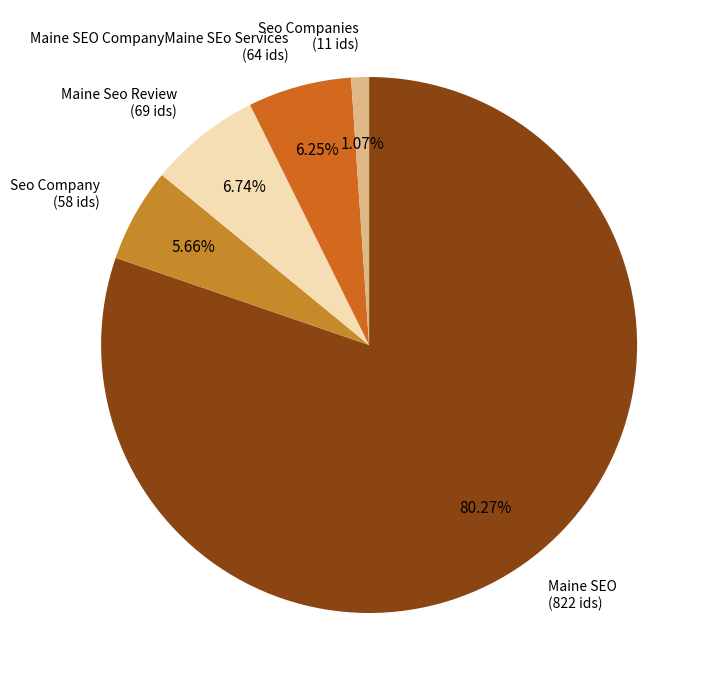

Which category has the biggest portion of the pie?

Maine SEO